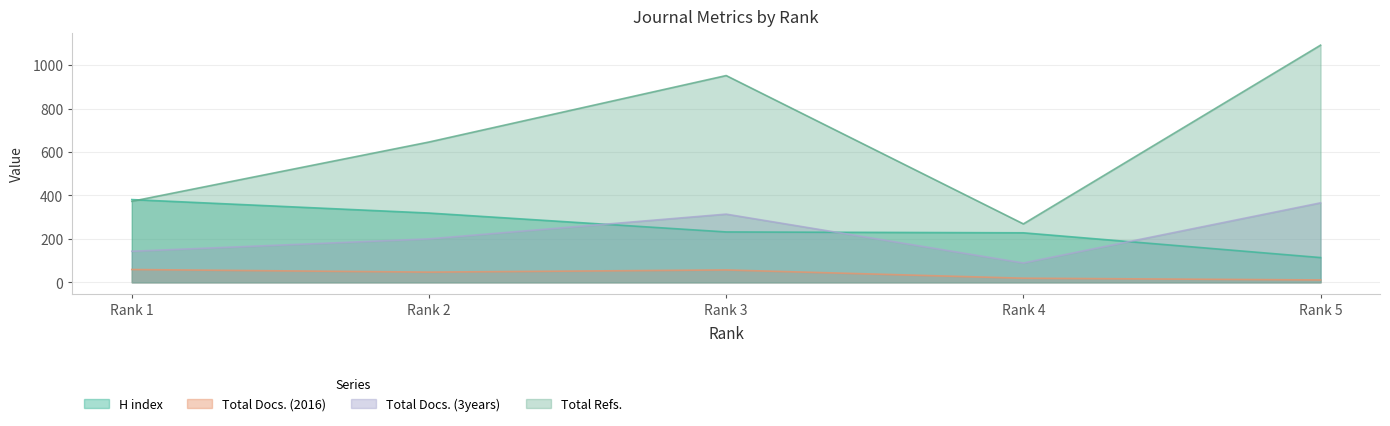

Which has a higher value, Rank 1 or Rank 4?

Rank 1